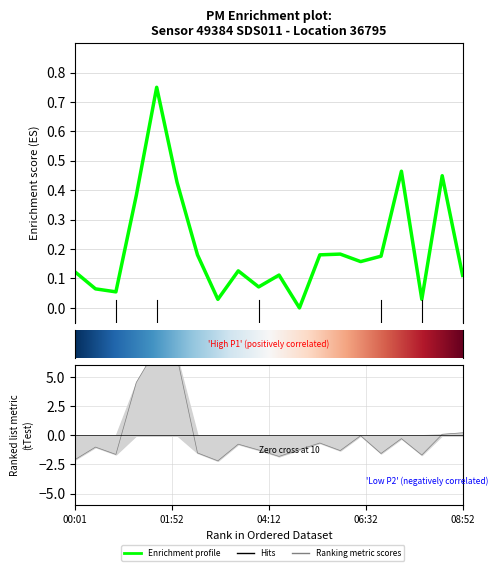

What position from the right is 00:56?

18